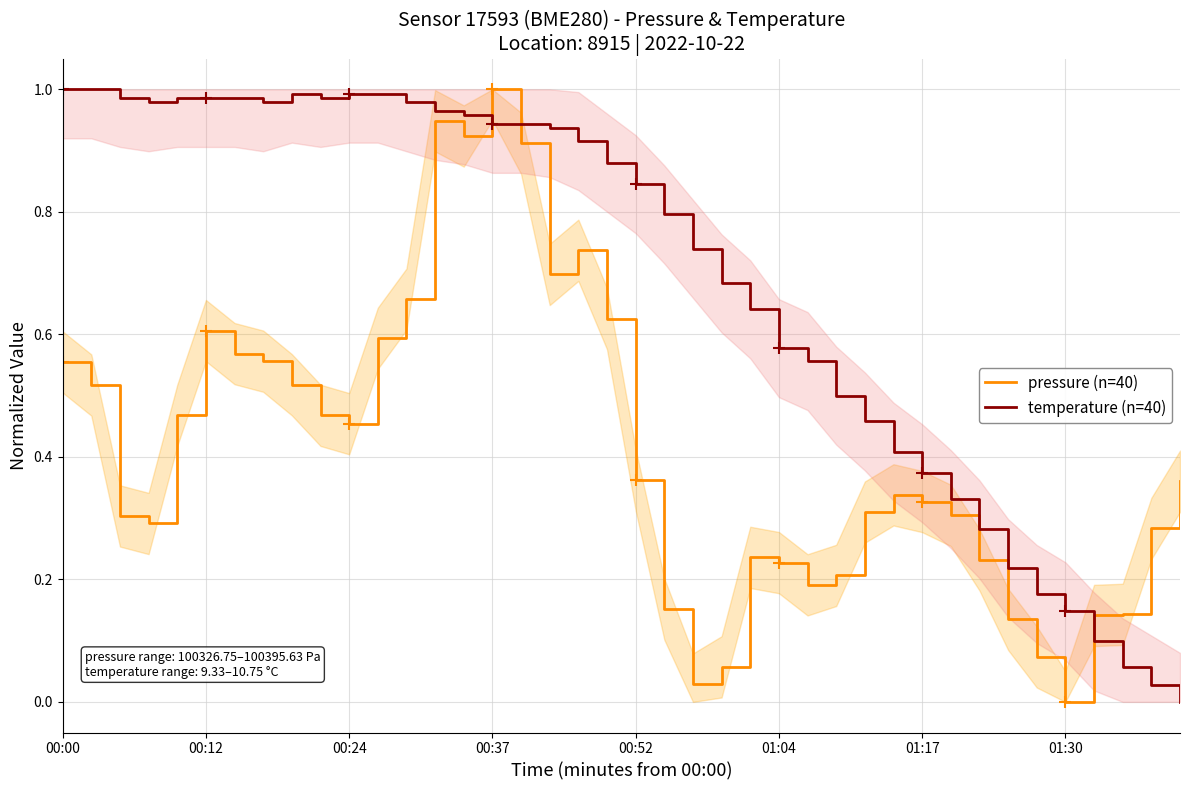

What is the value of the pressure (n=40) point at the 28th from the left?

0.2